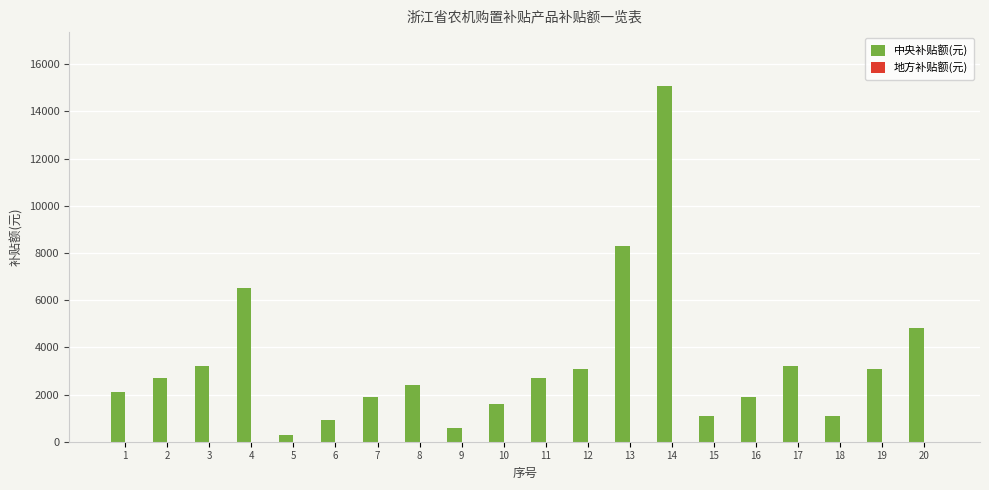

What is the ratio of the value at 12 to the value at 3?

1.0